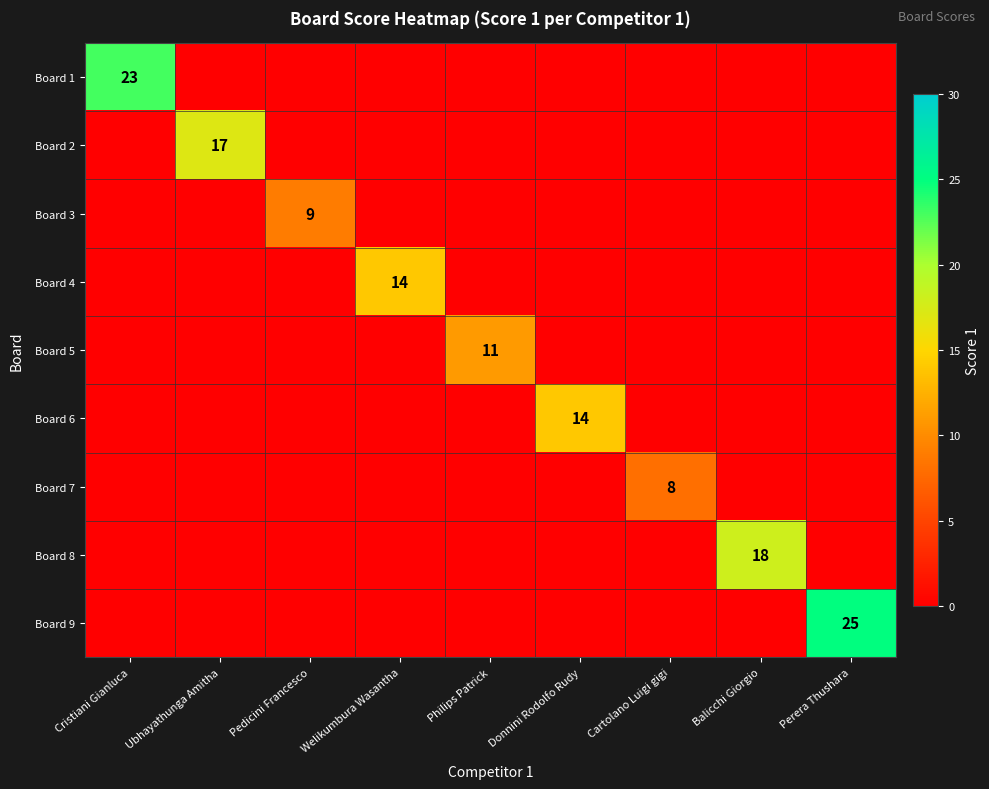

At which category is the sum across all series the highest?

Perera Thushara